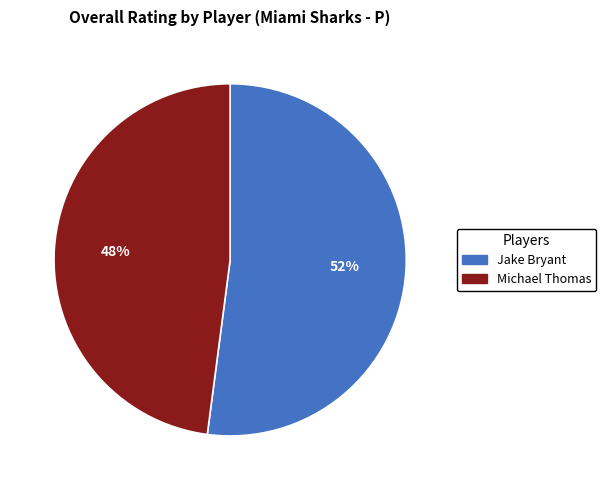

Which category has the smallest portion of the pie?

Michael Thomas